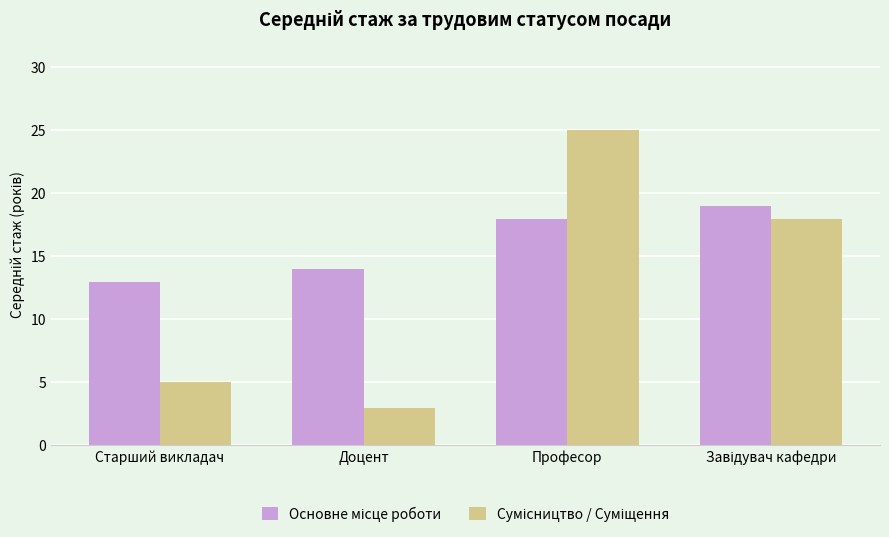

What is the spread (max minus min) of values at Старший викладач?

8